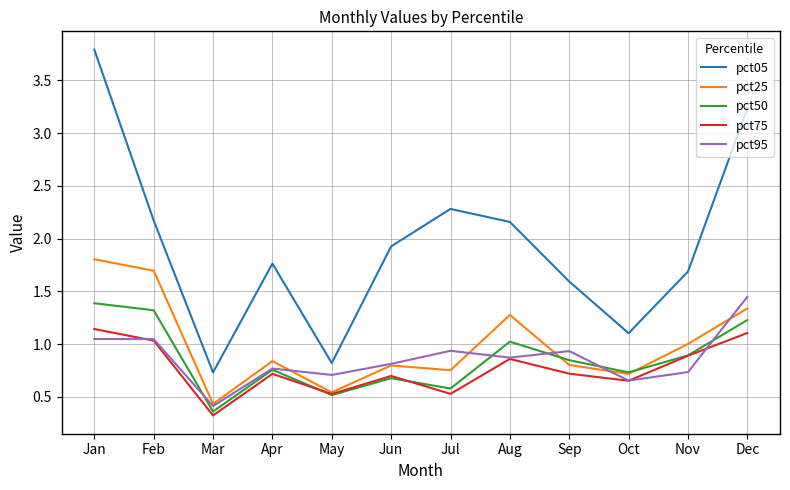

Where do pct50 and pct95 first cross each other?

Feb and Mar